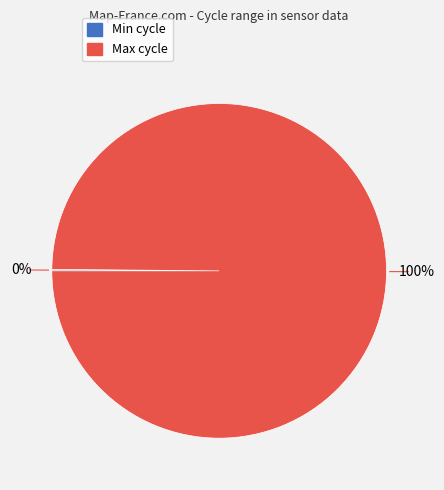

Is there any slice that represents more than half of the pie?

Yes